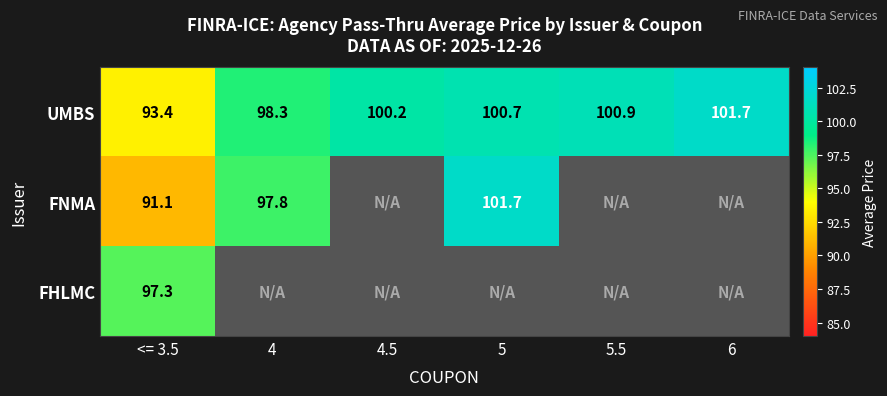

Rank the categories by UMBS value from highest to lowest.

6, 5.5, 5, 4.5, 4, <= 3.5